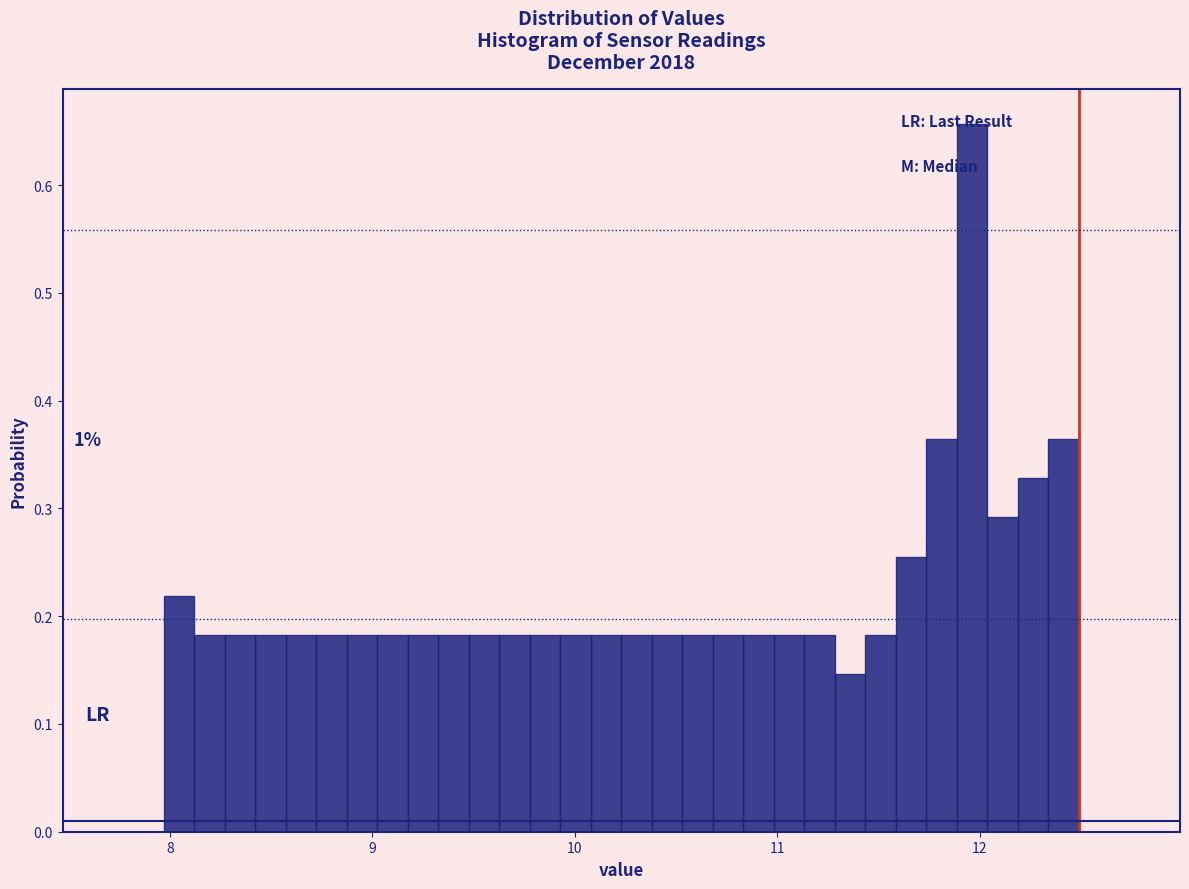

Read against the x-axis, roughly where is the centre of the tallest bar?

12.0